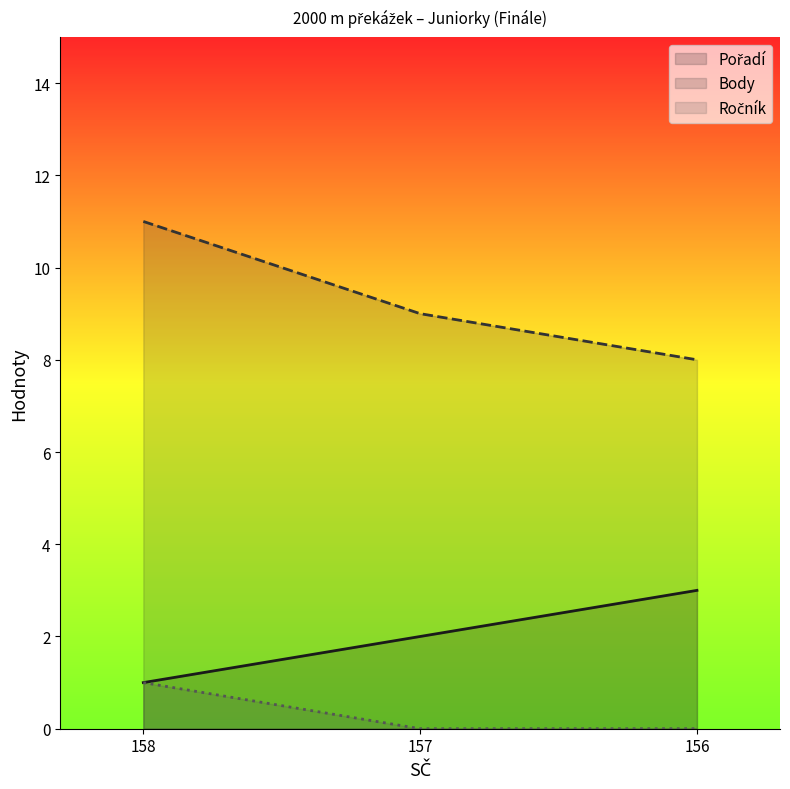

Reading right to left, extract all data points from this chart.

Pořadí: 3	2	1
Body: 8	9	11
Ročník: 0	0	1